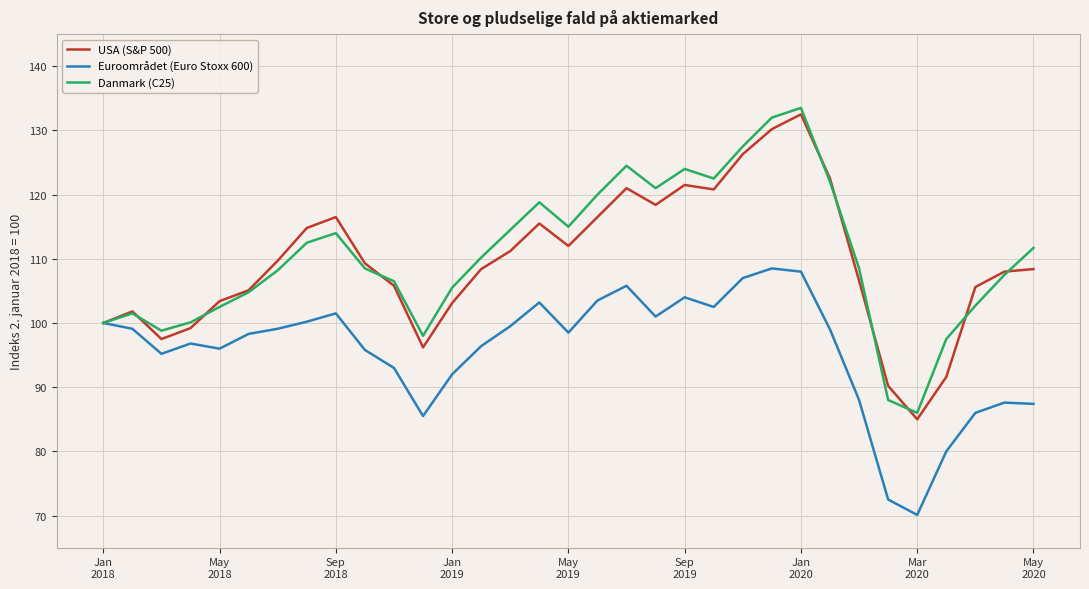

What is the maximum value shown in the chart?

133.5